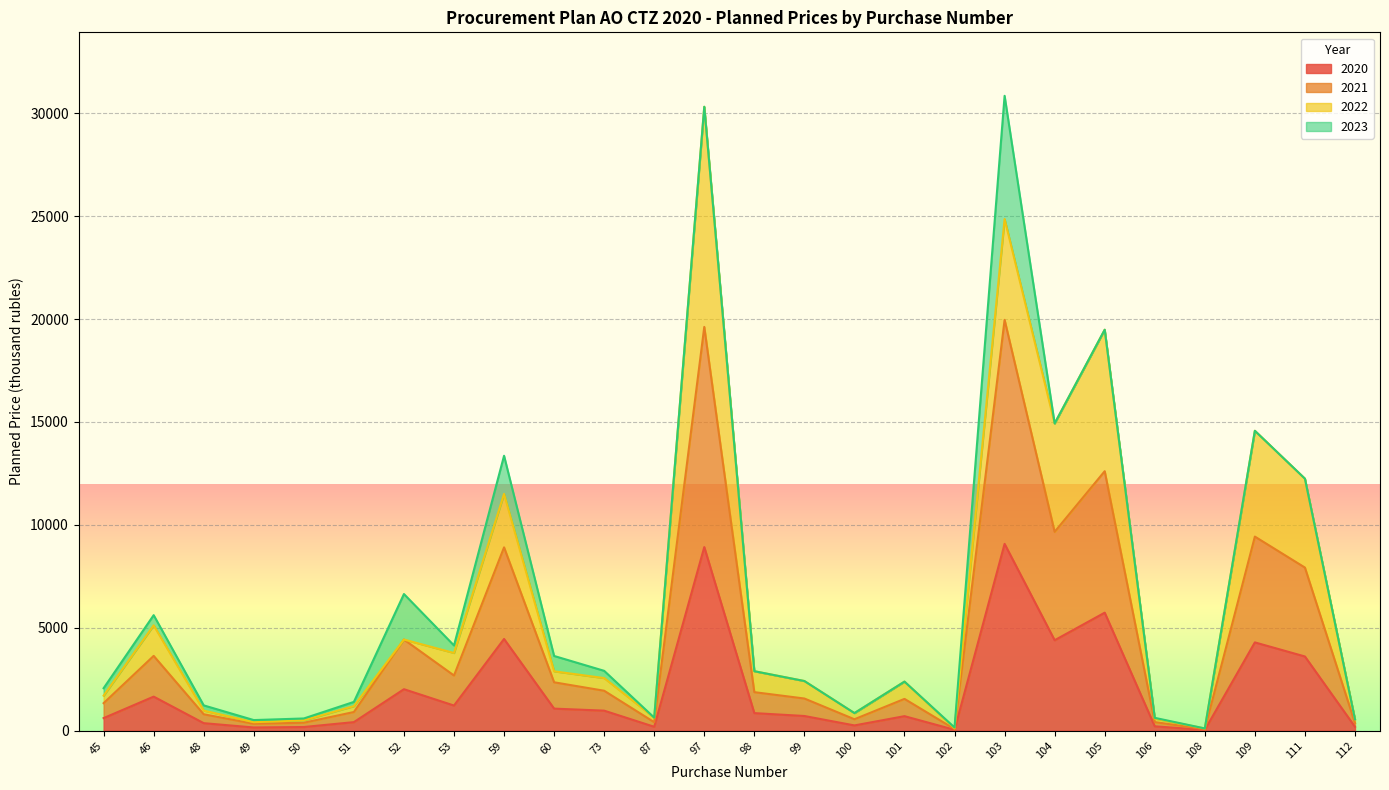

What is the total value across all series at 101?

2380.0